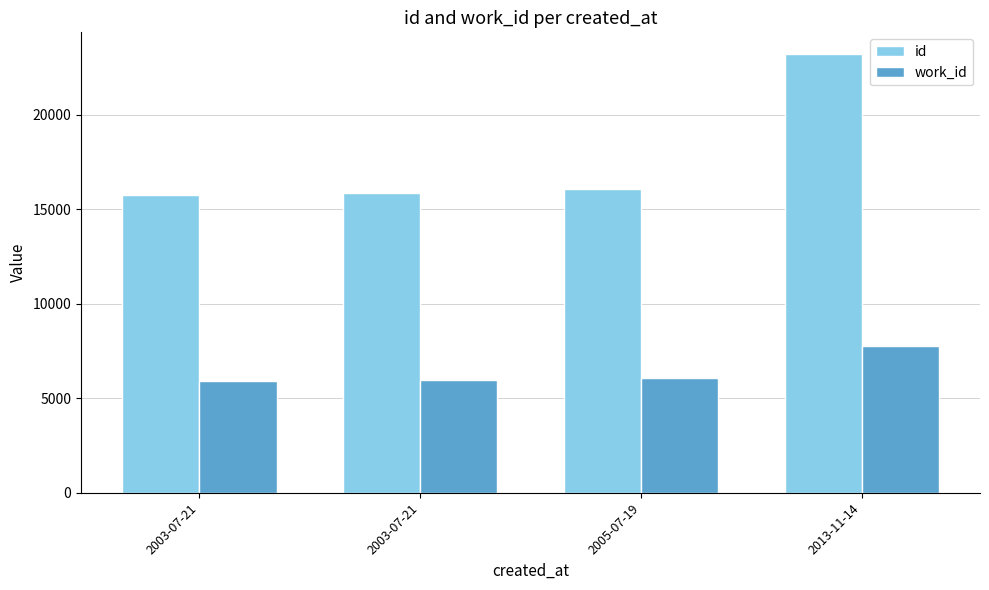

How many categories are shown in the chart?

4